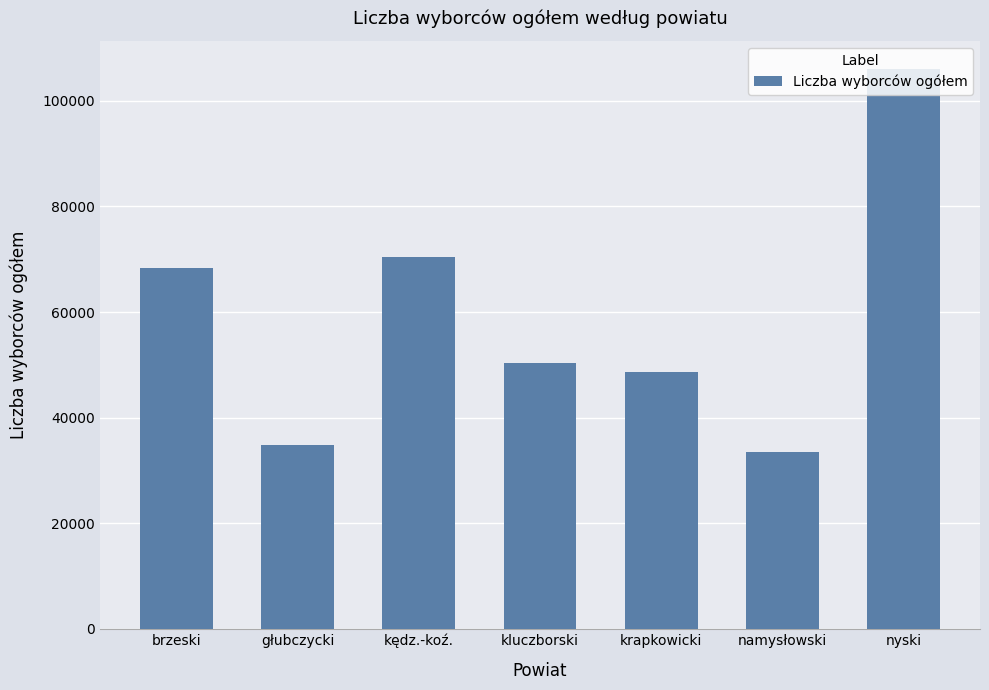

Is it true that the value at głubczycki is 34899?

True